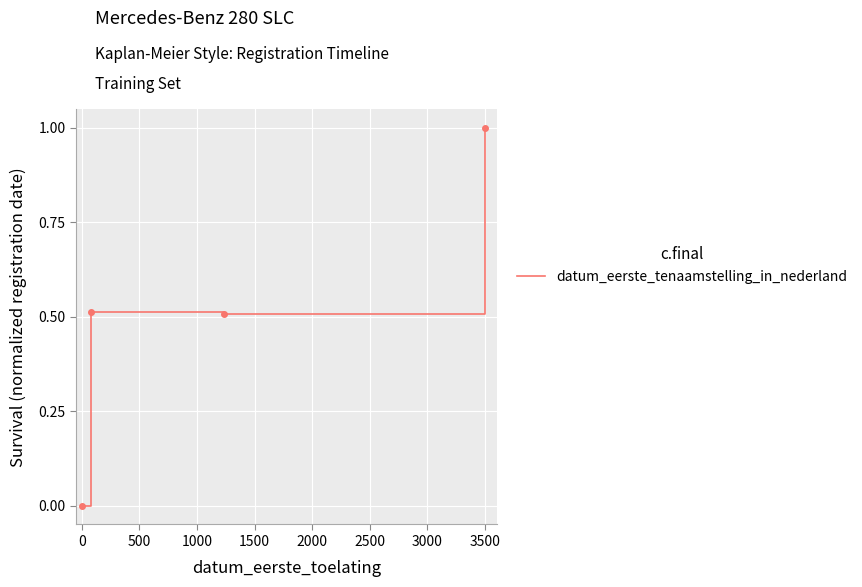

Count the number of categories in the chart.

4